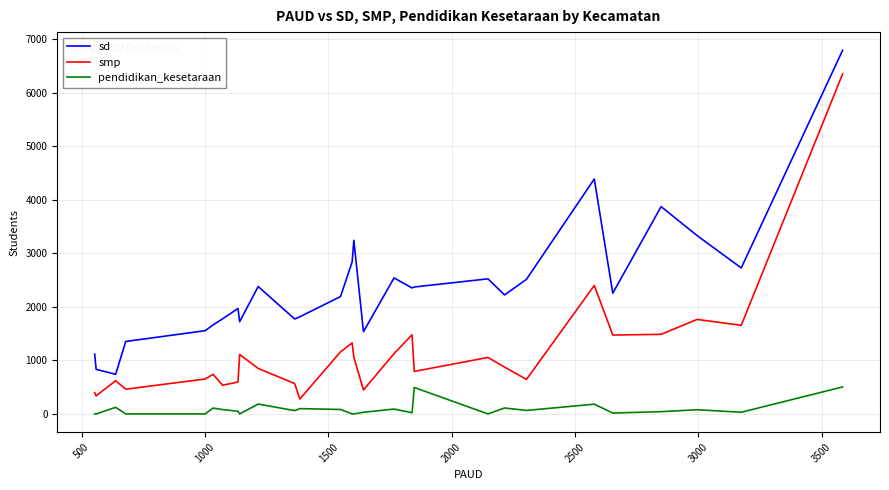

What is the lowest value of the smp series?

278